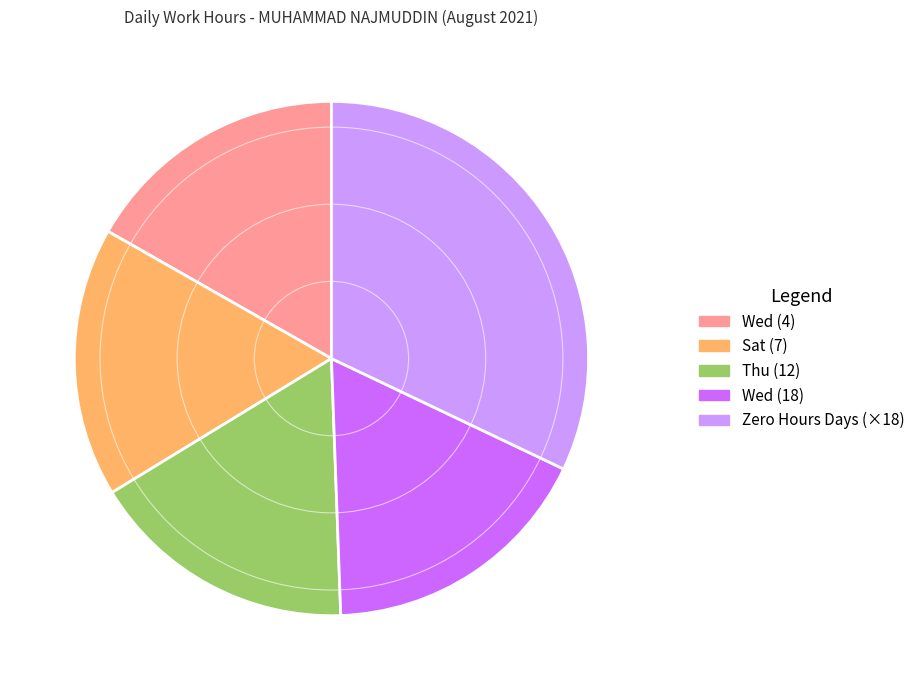

Does any single category account for the majority?

No